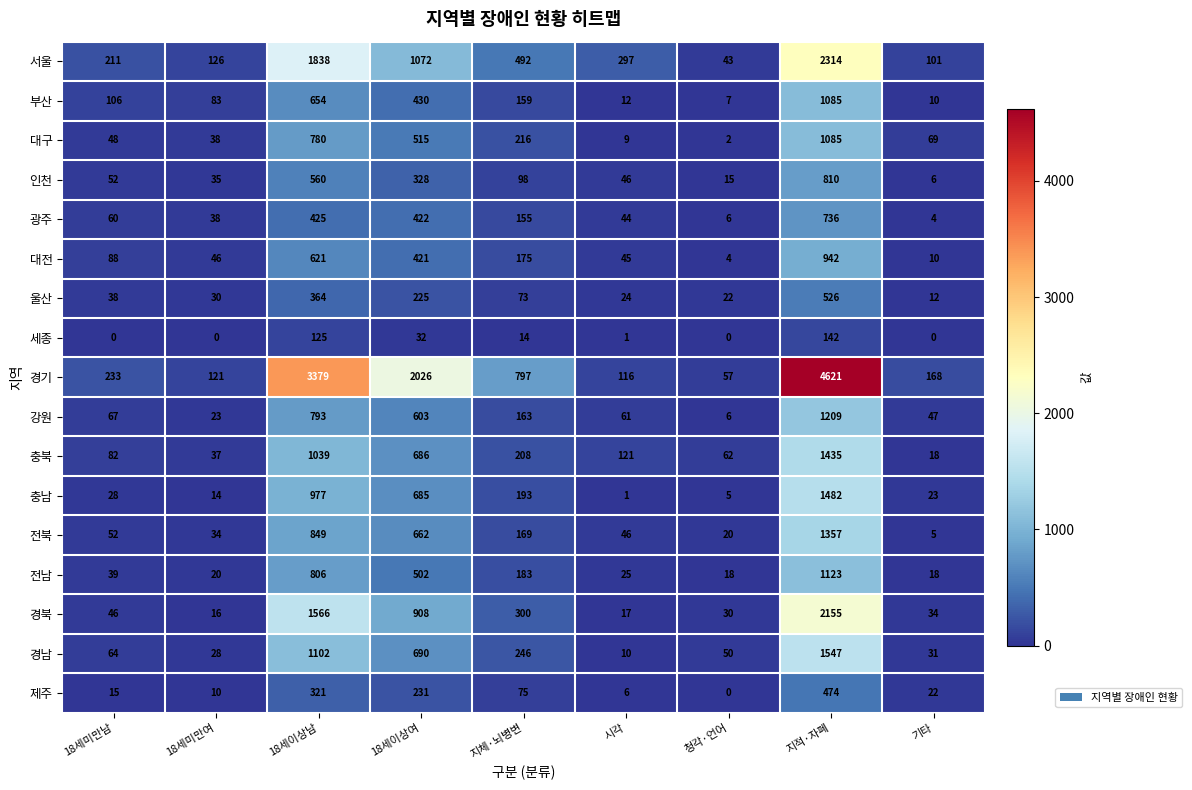

What is the highest value of the 부산 series?

1085